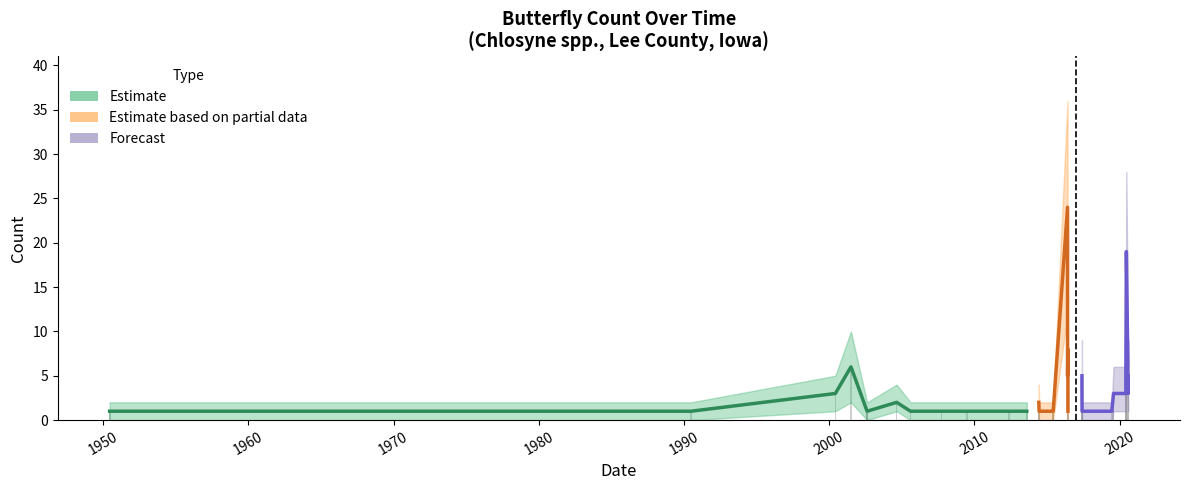

List the labels in order of Count_lower value, smallest first.

1950-07-01, 1950-06-15, 2012-05-19, 2005-08-06, 2013-08-08, 2007-09-21, 2014-06-14, 2014-06-14, 2002-08-11, 2002-08-10, 2002-08-10, 2009-06-22, 2015-06-02, 2015-06-02, 2015-06-02, 2015-06-02, 2015-06-03, 2015-06-03, 1990-06-24, 2016-06-07, 2017-05-29, 2017-05-29, 2019-06-16, 2000-06-03, 2004-08-22, 2014-06-06, 2017-05-26, 2019-07-29, 2019-07-29, 2020-06-02, 2020-08-01, 2020-06-02, 2020-06-02, 2001-06-30, 2016-05-29, 2017-05-26, 2020-08-01, 2016-06-07, 2020-06-16, 2016-05-29